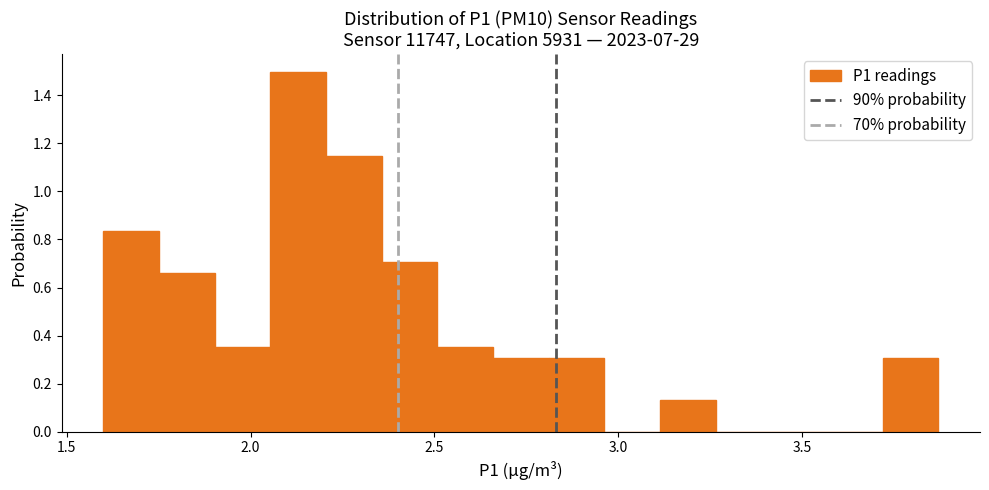

Read against the x-axis, roughly where is the centre of the tallest bar?

2.15